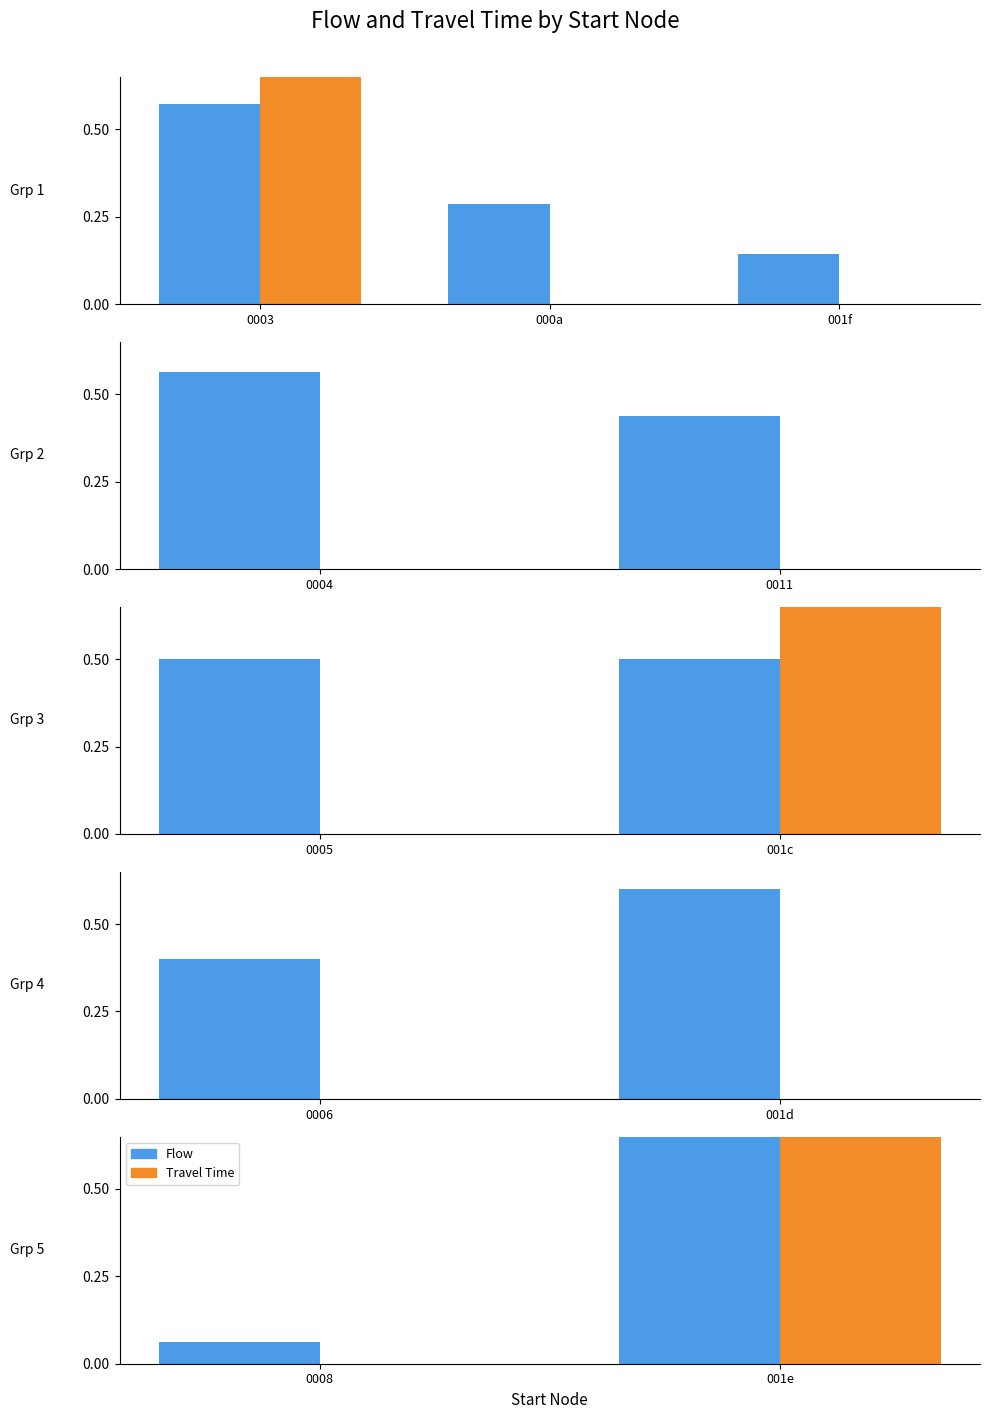

True or false: Travel Time has a value of -0.4 at 0008.

False